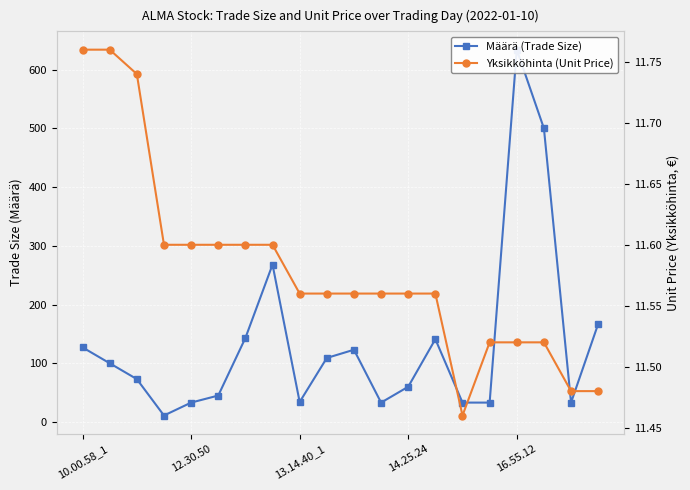

The Yksikköhinta (Unit Price) series shows 11.5 at 16.55.12. True or false?

True